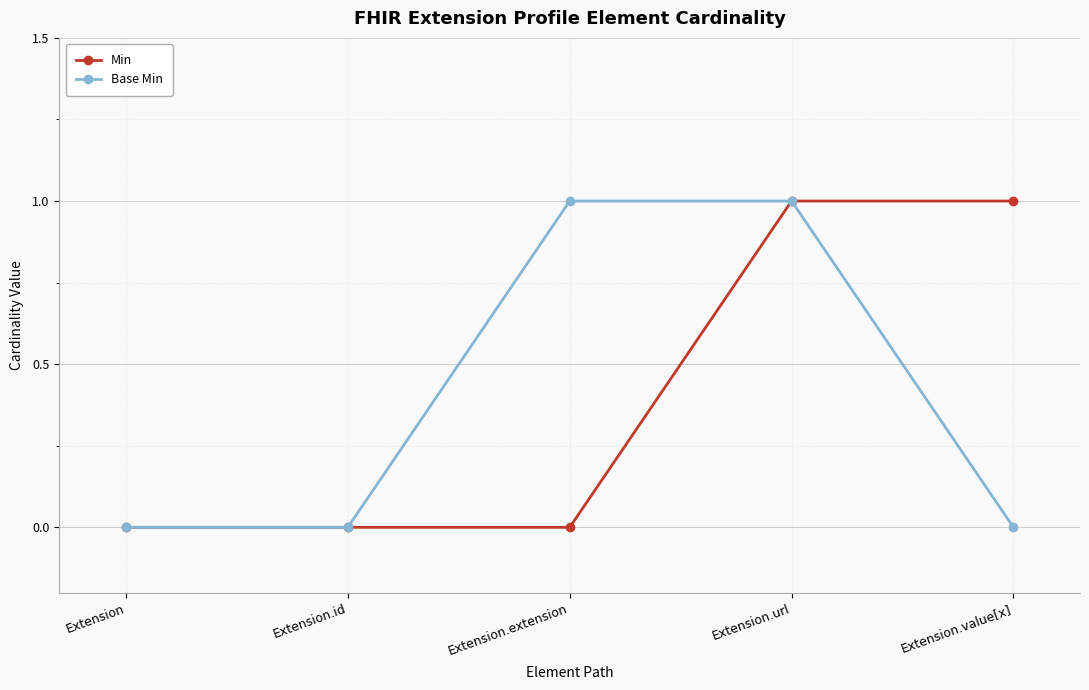

Between Extension and Extension.extension, which series saw the biggest shift?

Base Min